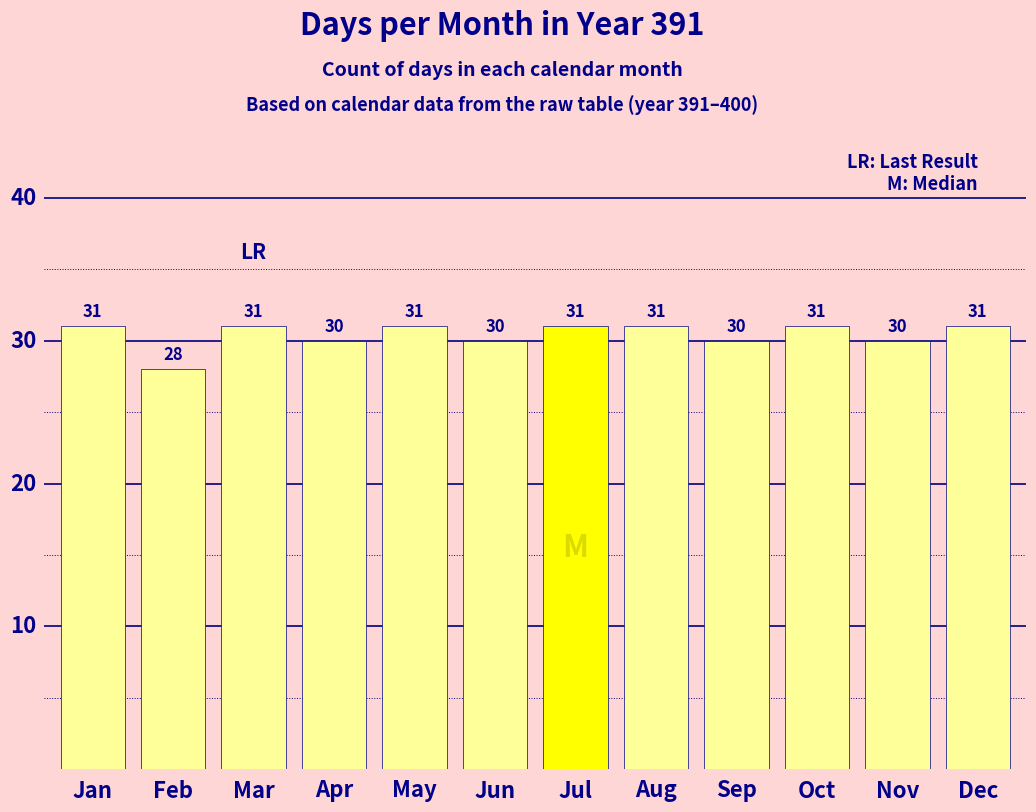

What is the difference between the maximum and minimum values?

3